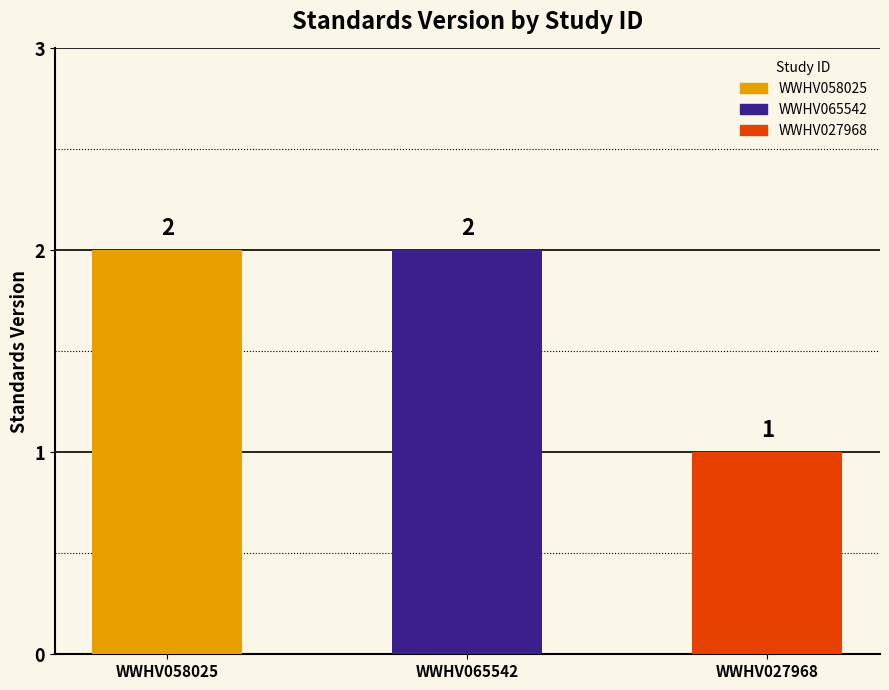

What position from the right is WWHV058025?

3